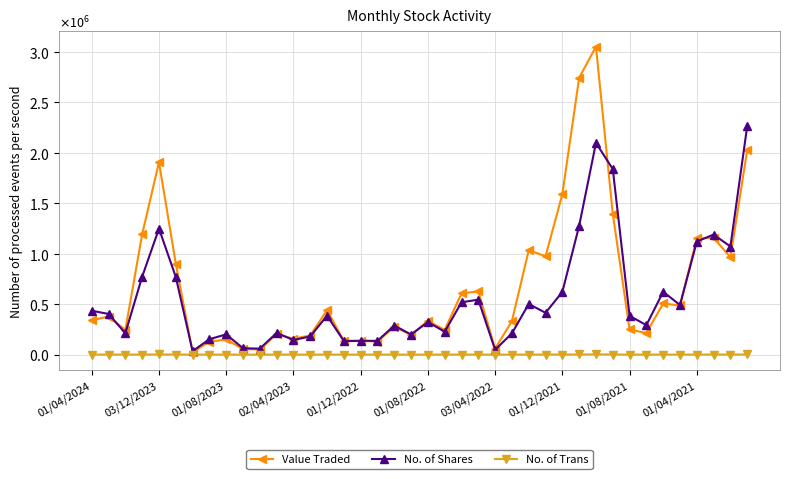

Reading left to right, list all the values displayed in this chart.

Value Traded: 341070	377752	245032	1193185	1906743	902173	25827	127627	151000	54369	52239	203292	158344	189599	440836	135850	136717	129677	275639	196002	333309	245270	606671	626347	60012	332352	1034864	974728	1590102	2743427	3051242	1397355	249280	213386	506903	486971	1151181	1157684	964460	2028169
No. of Shares: 434905	403241	212422	772279	1248542	769836	34305	153071	200546	63356	59318	214846	144947	180327	386026	134379	137199	136561	288279	199213	323550	226832	518578	544881	47708	211387	502217	414544	621536	1276109	2097557	1839267	384106	292262	622873	491659	1120596	1189747	1071395	2265192
No. of Trans: 666	655	463	880	1545	935	176	499	364	211	189	585	384	401	670	229	482	451	516	153	176	493	848	652	75	370	758	764	871	1684	2244	1264	238	271	752	262	598	867	698	1572